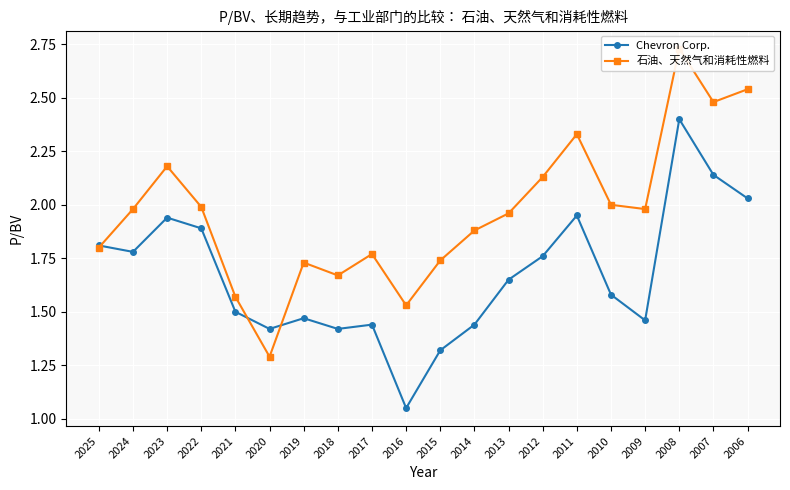

Is it true that 石油、天然气和消耗性燃料 equals 1.9 at 2014?

True